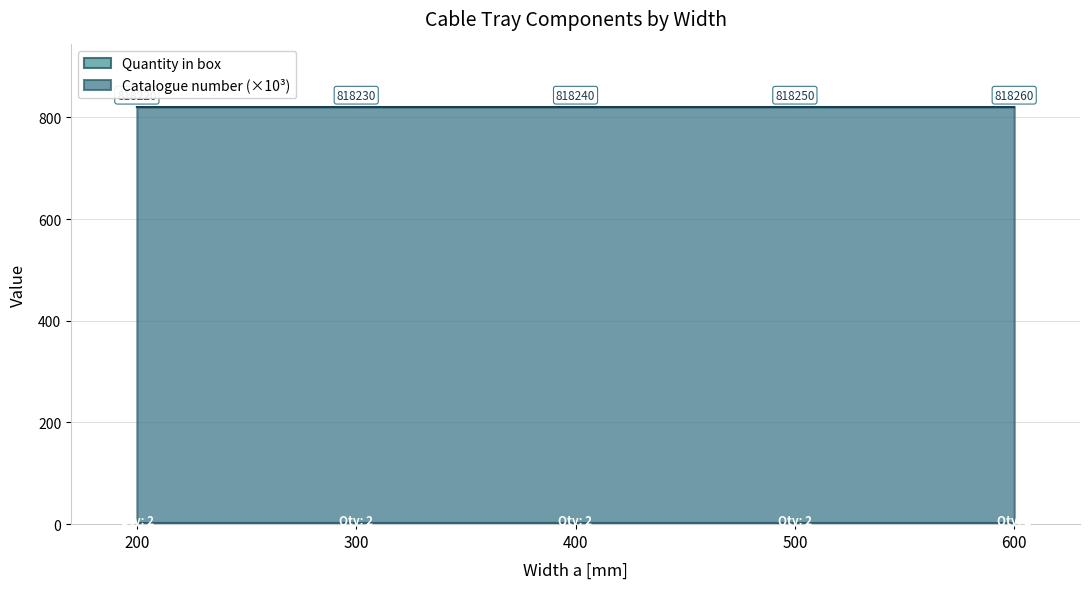

What is the ratio of the value at 300 to the value at 400?

1.0